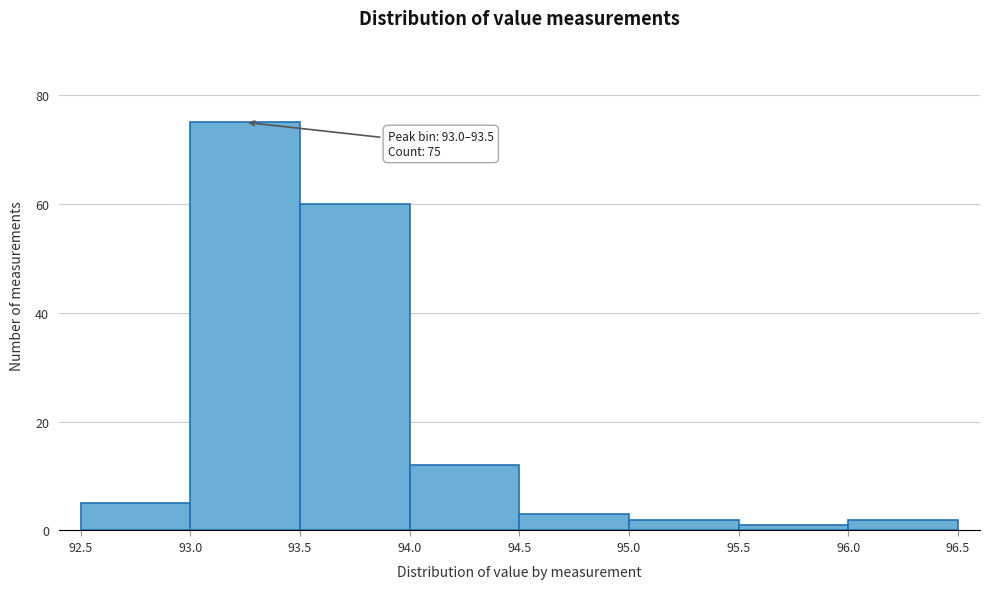

Over which range of the x-axis is the bar tallest?

93.0 to 93.5